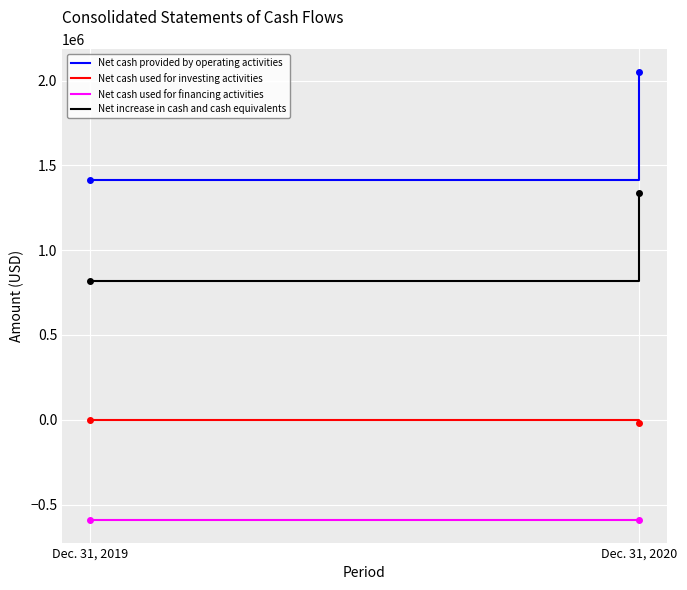

At which label is Net increase in cash and cash equivalents closest to 1079000?

Dec. 31, 2019